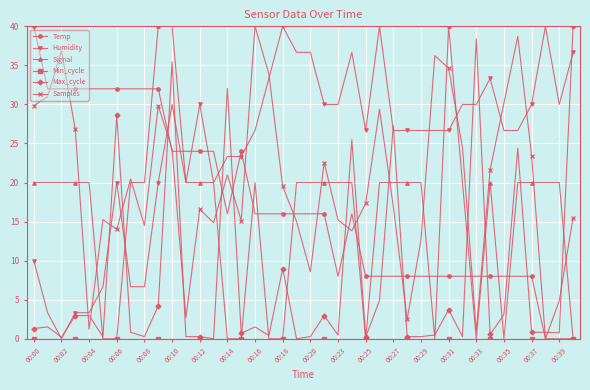

How many intersections are there between Samples and Signal?

14